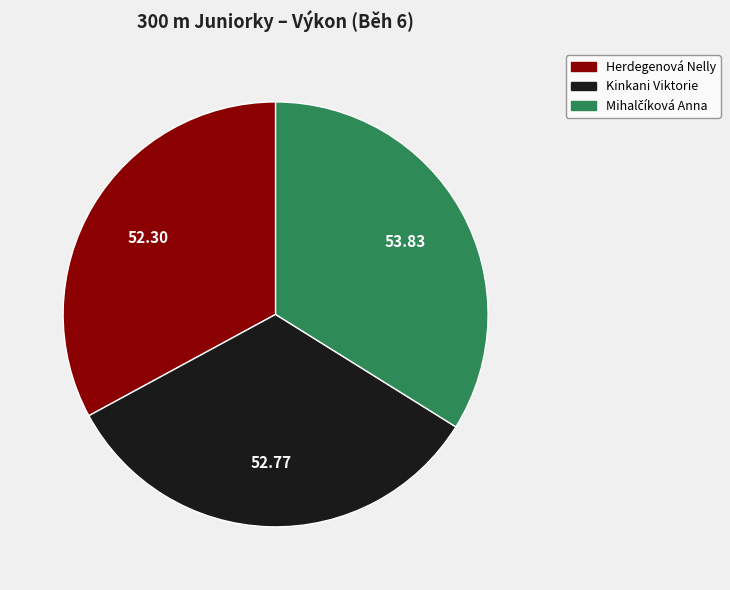

Is the sum of Kinkani Viktorie and Herdegenová Nelly greater than half?

Yes